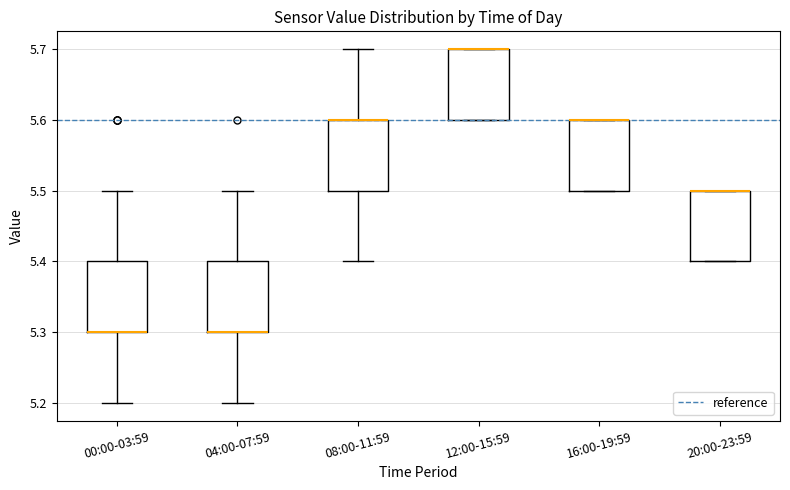

Where does the lower whisker of the box for 04:00-07:59 end on the y-axis? The values are not printed on the chart, so give them approximately, as read against the axis.

5.2